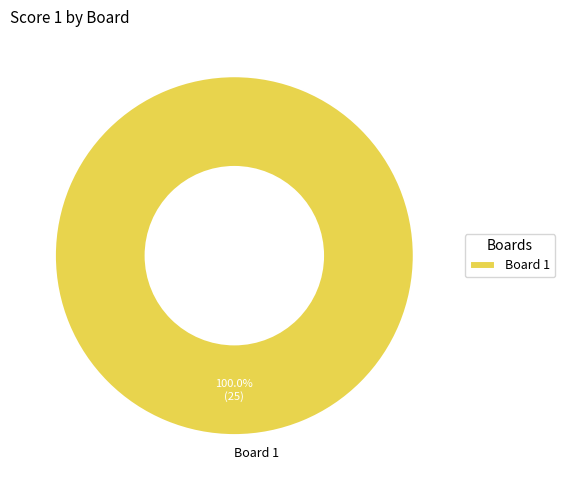

Which slice represents more than half of the pie?

Board 1